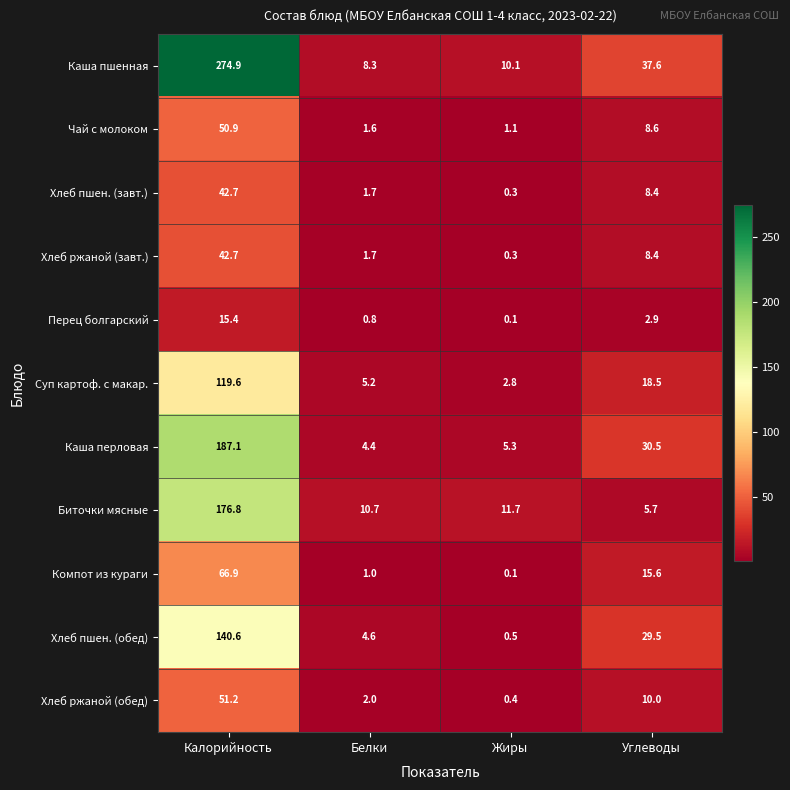

What is the difference between the highest and lowest values at Жиры?

11.6